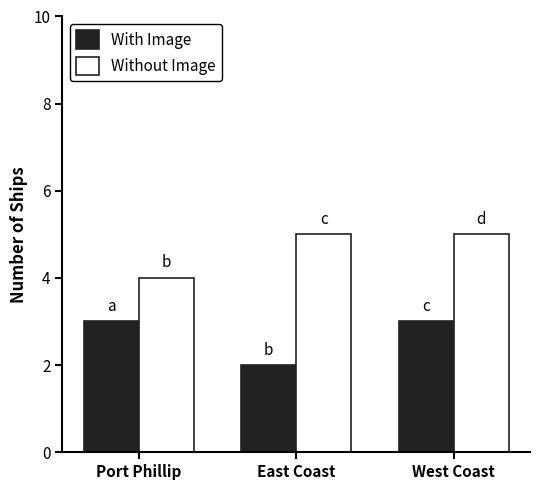

How many distinct data groups are displayed?

2